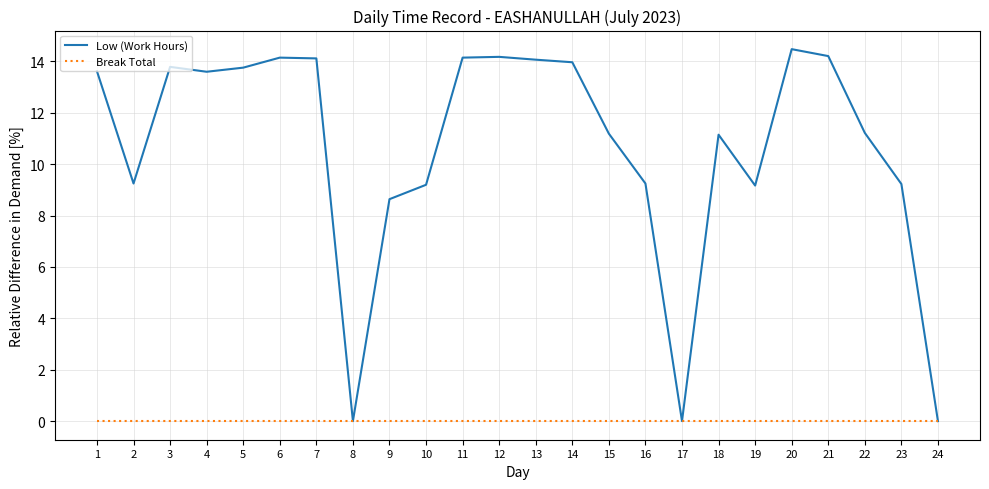

Which series has the largest range (max minus min)?

Low (Work Hours)